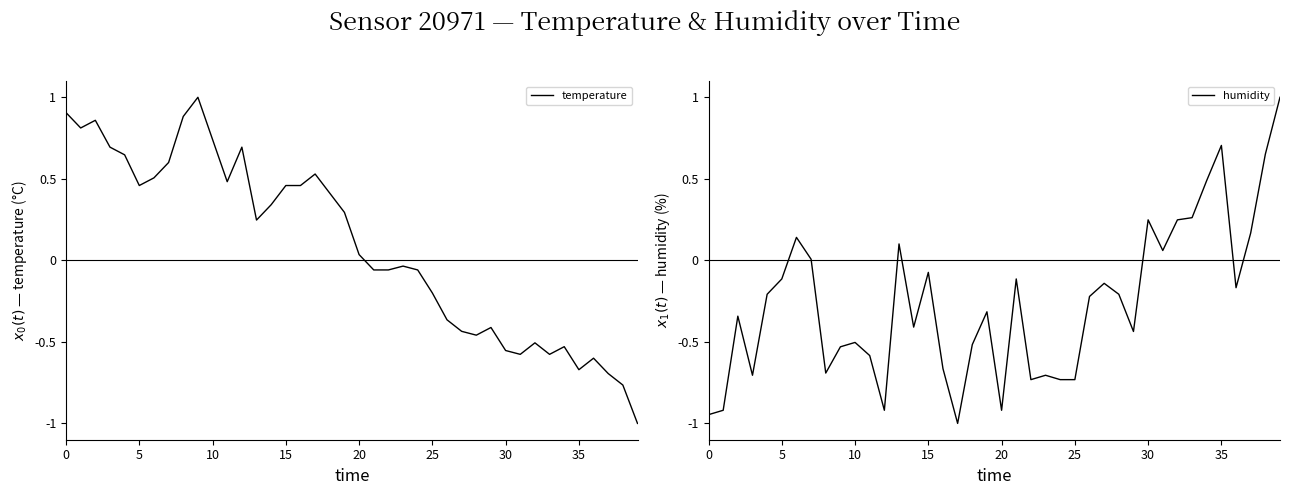

Read the humidity value at 23.

-0.7